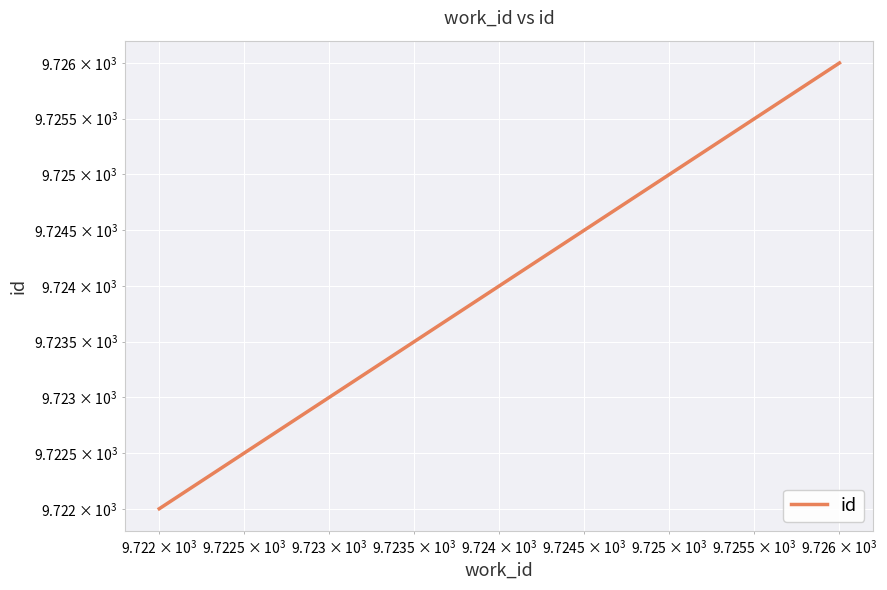

How many categories are shown in the chart?

4